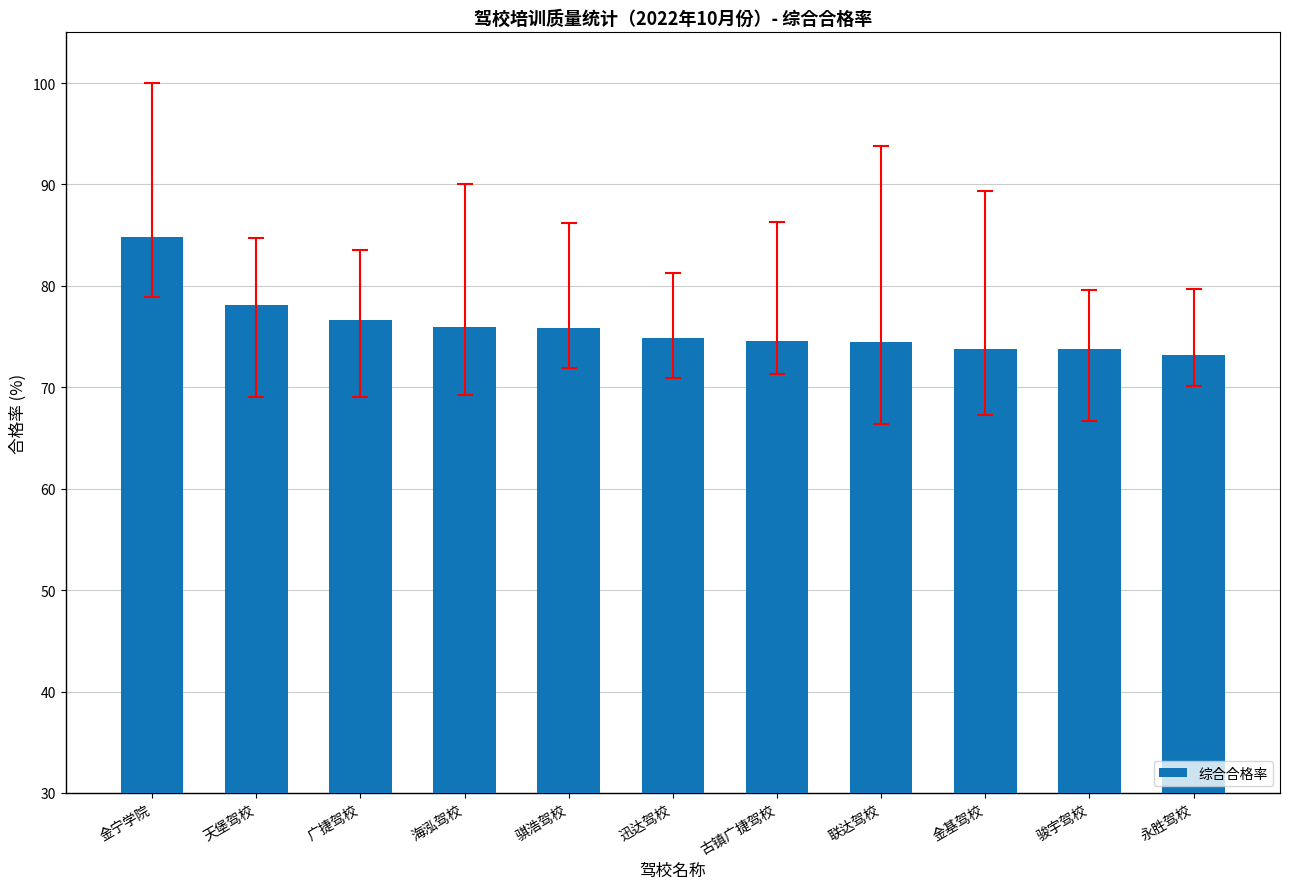

True or false: the data shows 18.1 at 迅达驾校.

False